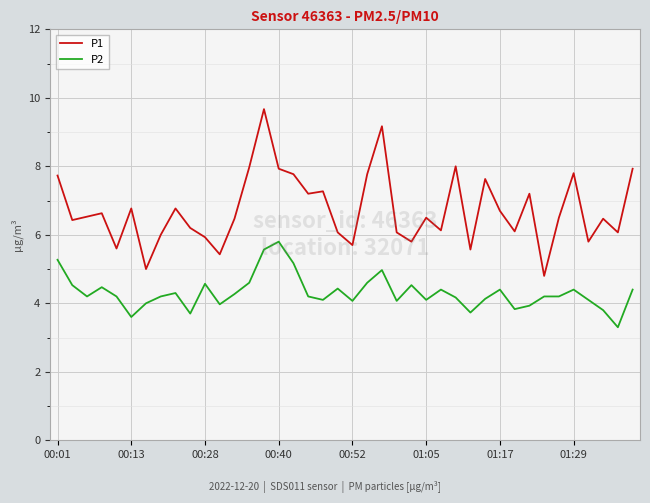

Rank the series by their average value, from highest to lowest.

P1, P2